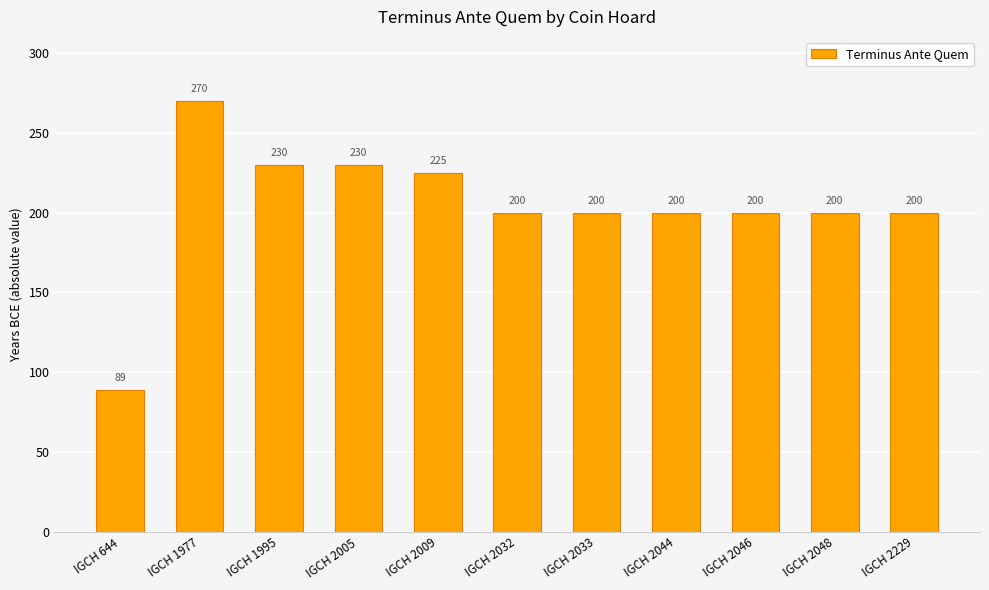

What is the ratio of the value at IGCH 2229 to the value at IGCH 2033?

1.0